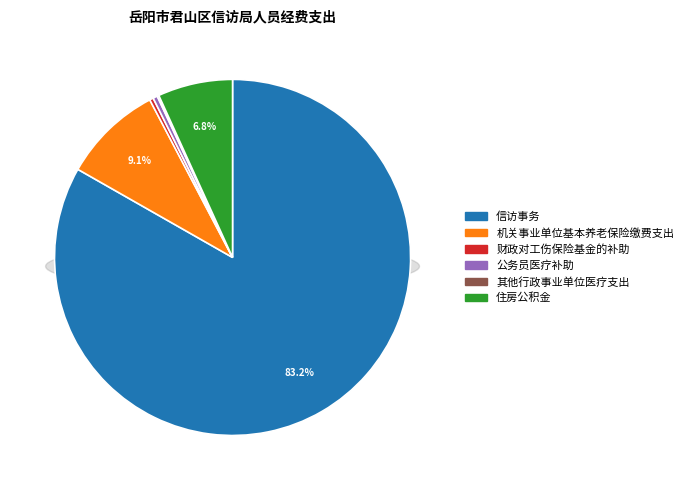

How many slices are in this pie chart?

6